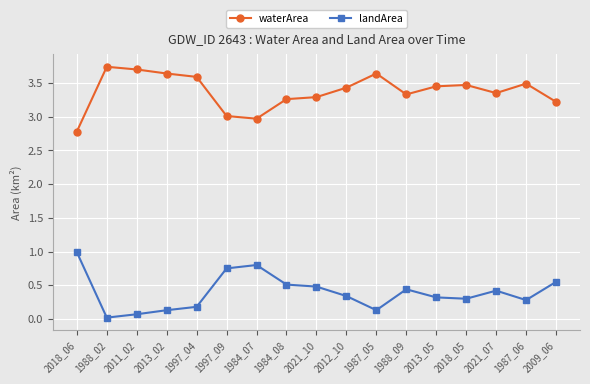

True or false: waterArea and landArea intersect in this chart.

False